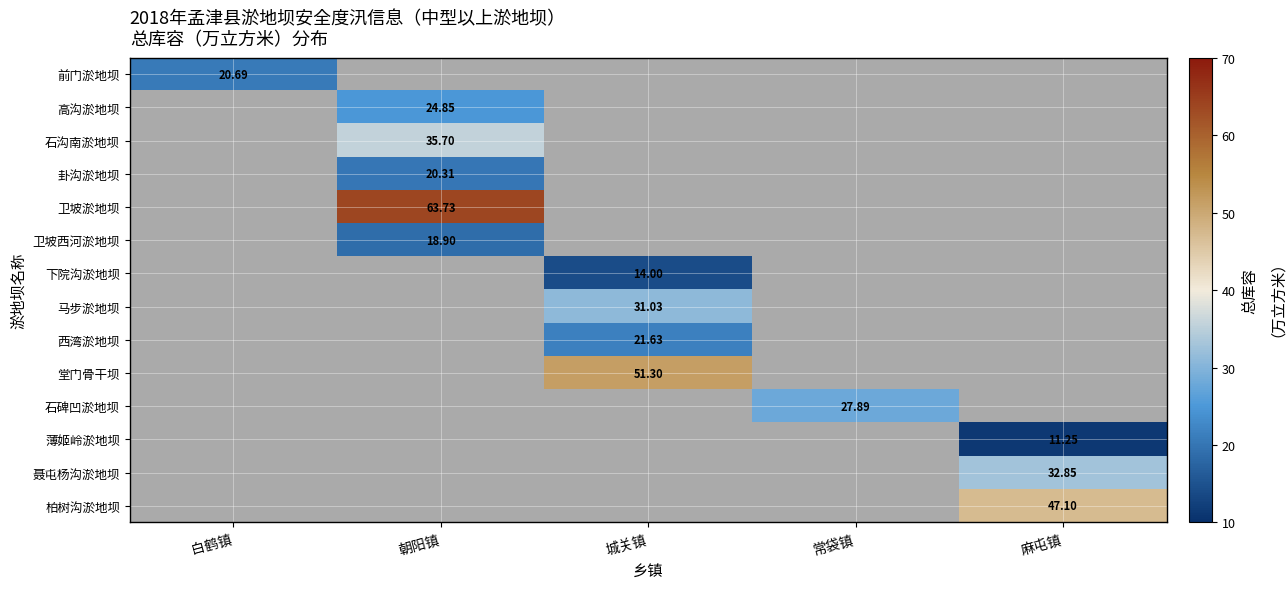

Where does the 马步淤地坝 series first go above 31?

城关镇